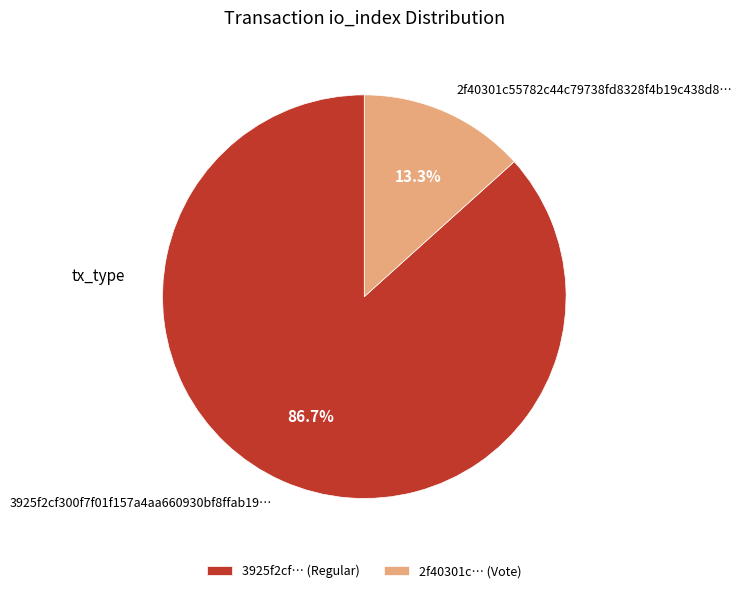

Is there a majority slice in this chart?

Yes